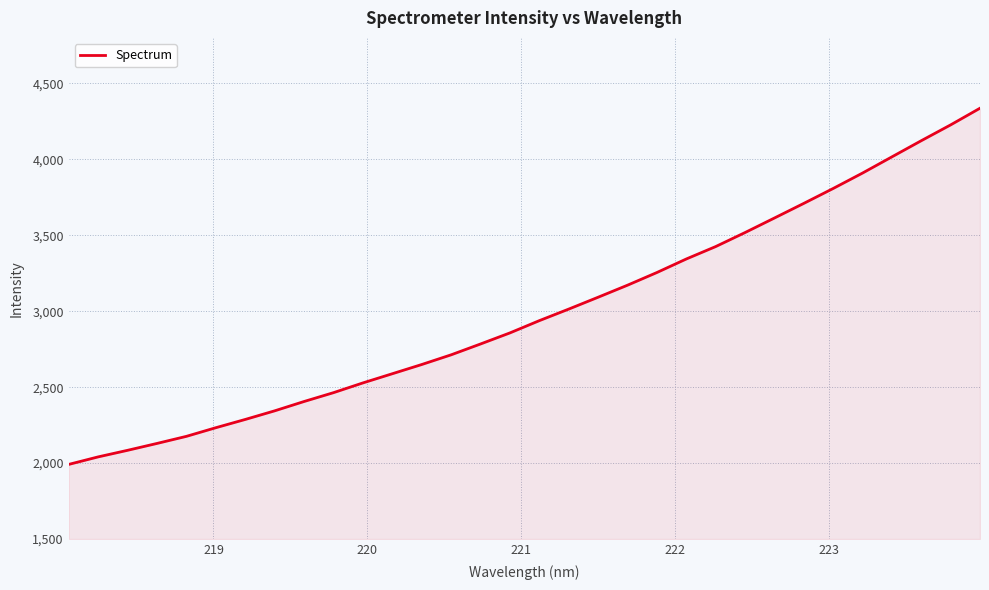

What is the greatest value displayed?

4336.9